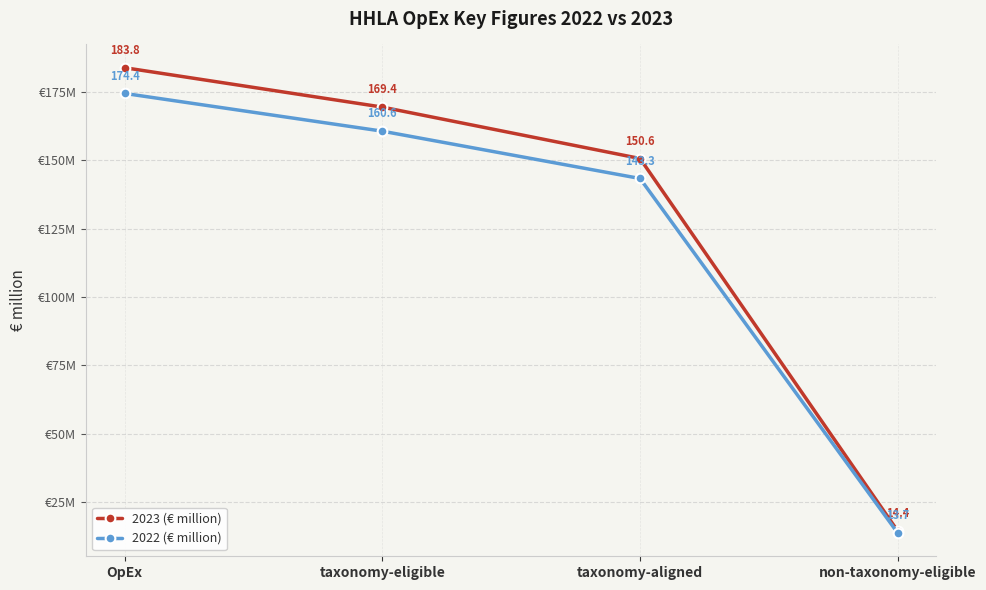

What are all the series names shown in the legend?

2023 (€ million), 2022 (€ million)